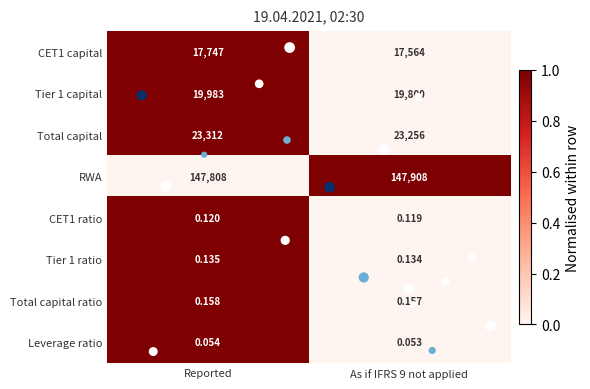

Which series has the largest total across all categories?

RWA